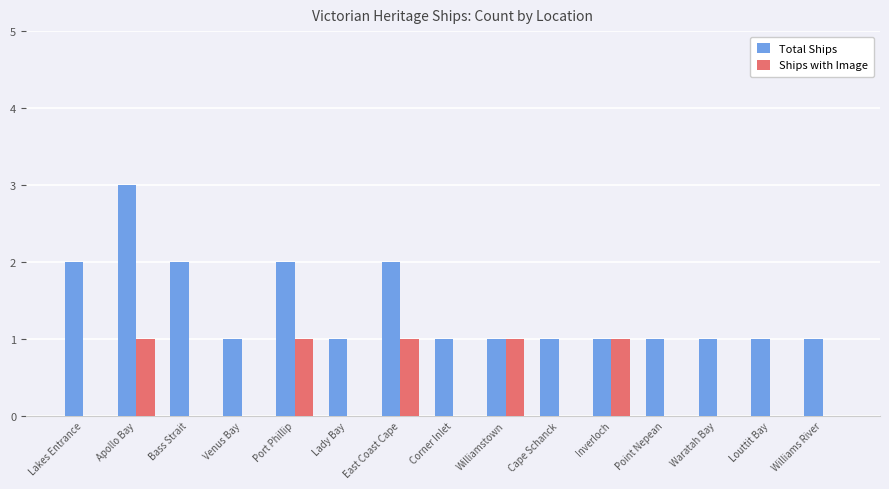

Which category has the highest value across all series?

Apollo Bay